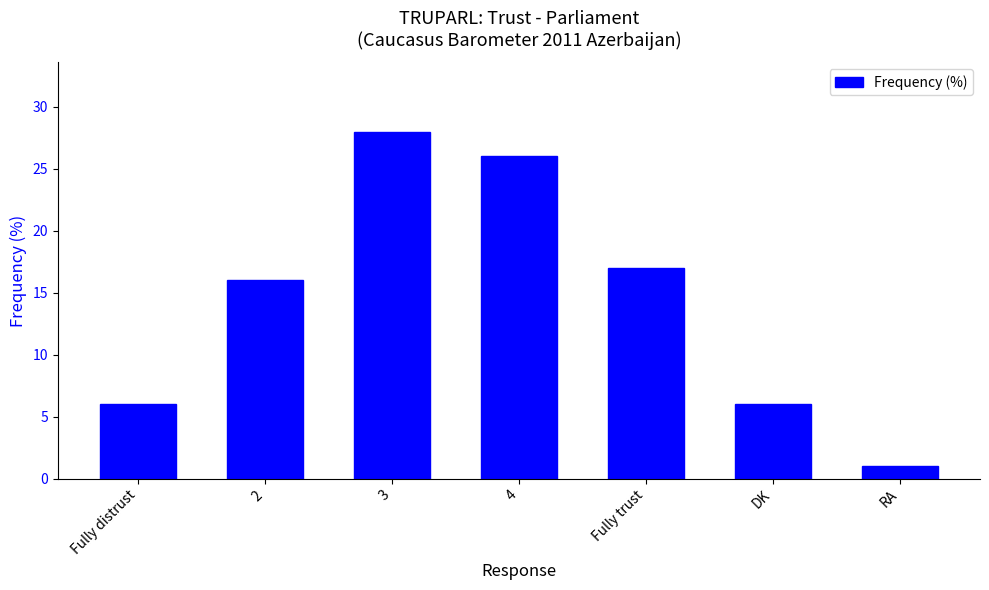

At which label is the value closest to 14?

2